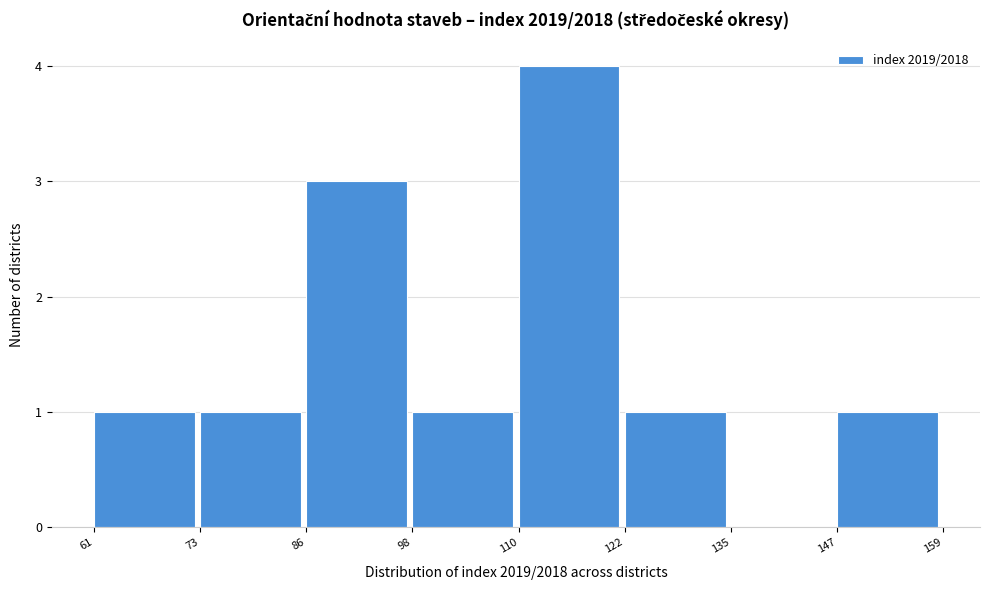

Reading left to right, list every bar in this chart as the range it spans on the x-axis followed by its height. The values are not printed on the chart, so give them approximately, as read against the axis.

61 to 73: 1
73 to 86: 1
86 to 98: 3
98 to 110: 1
110 to 122: 4
122 to 135: 1
135 to 147: 0
147 to 159: 1